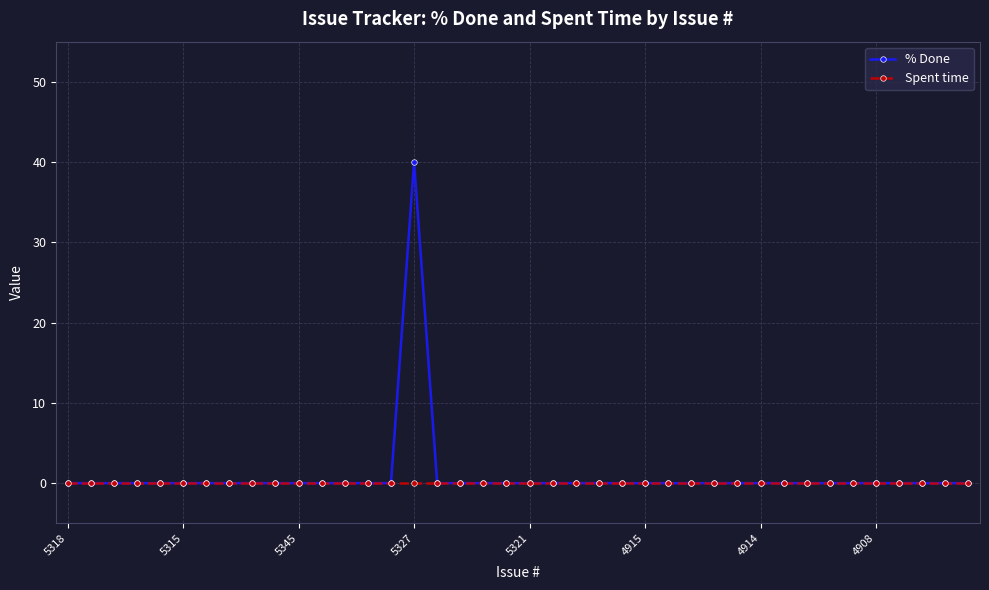

Does the chart display data point markers on the line(s)?

Yes